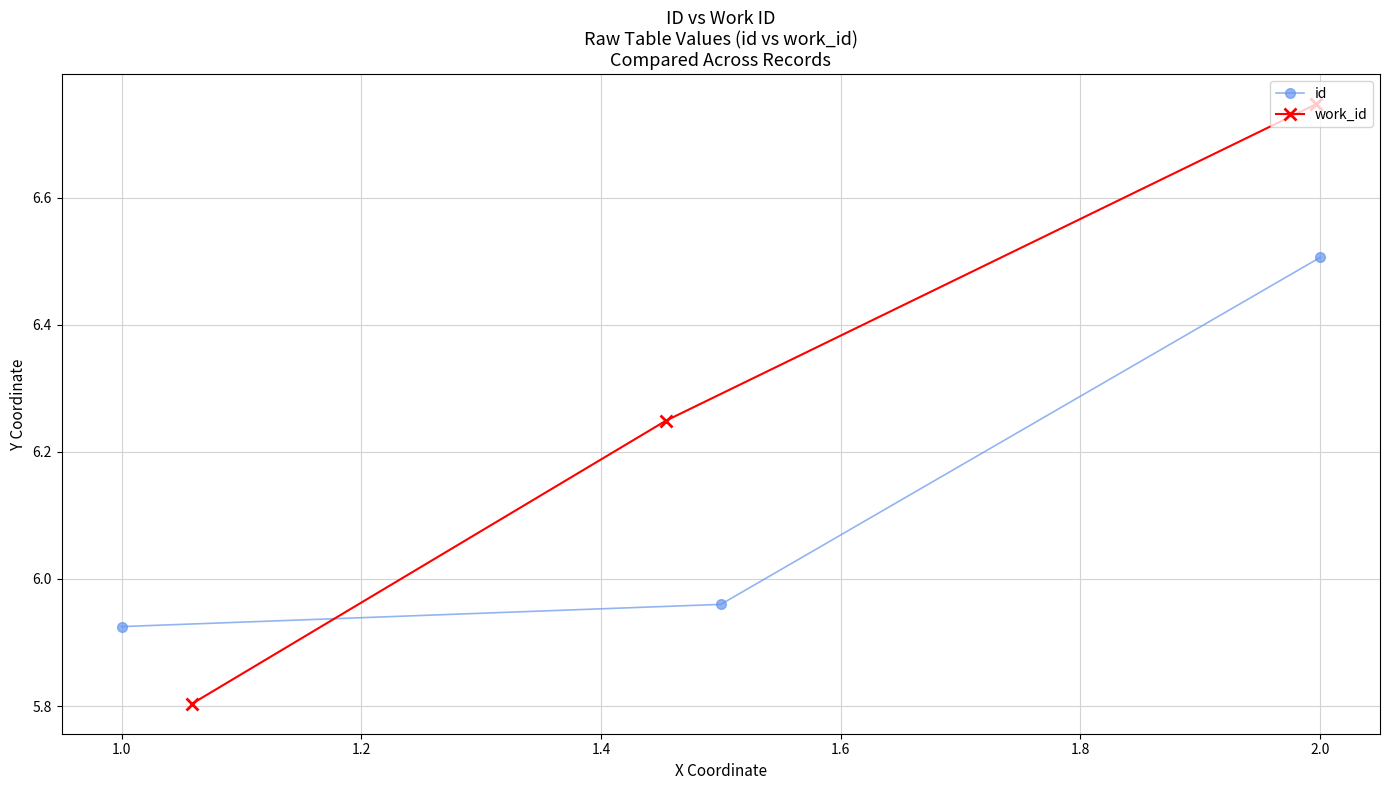

The id series shows 6.5 at 2.0. True or false?

True